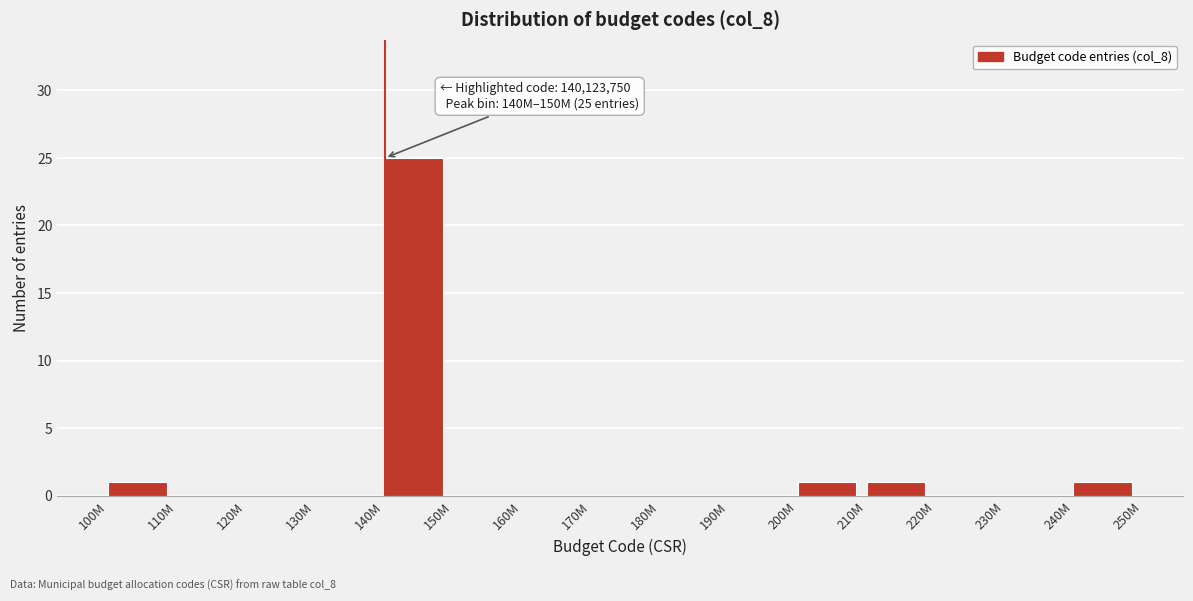

Reading left to right, transcribe all the data shown in this chart.

100M=1	110M=0	120M=0	130M=0	140M=25	150M=0	160M=0	170M=0	180M=0	190M=0	200M=1	210M=1	220M=0	230M=0	240M=1